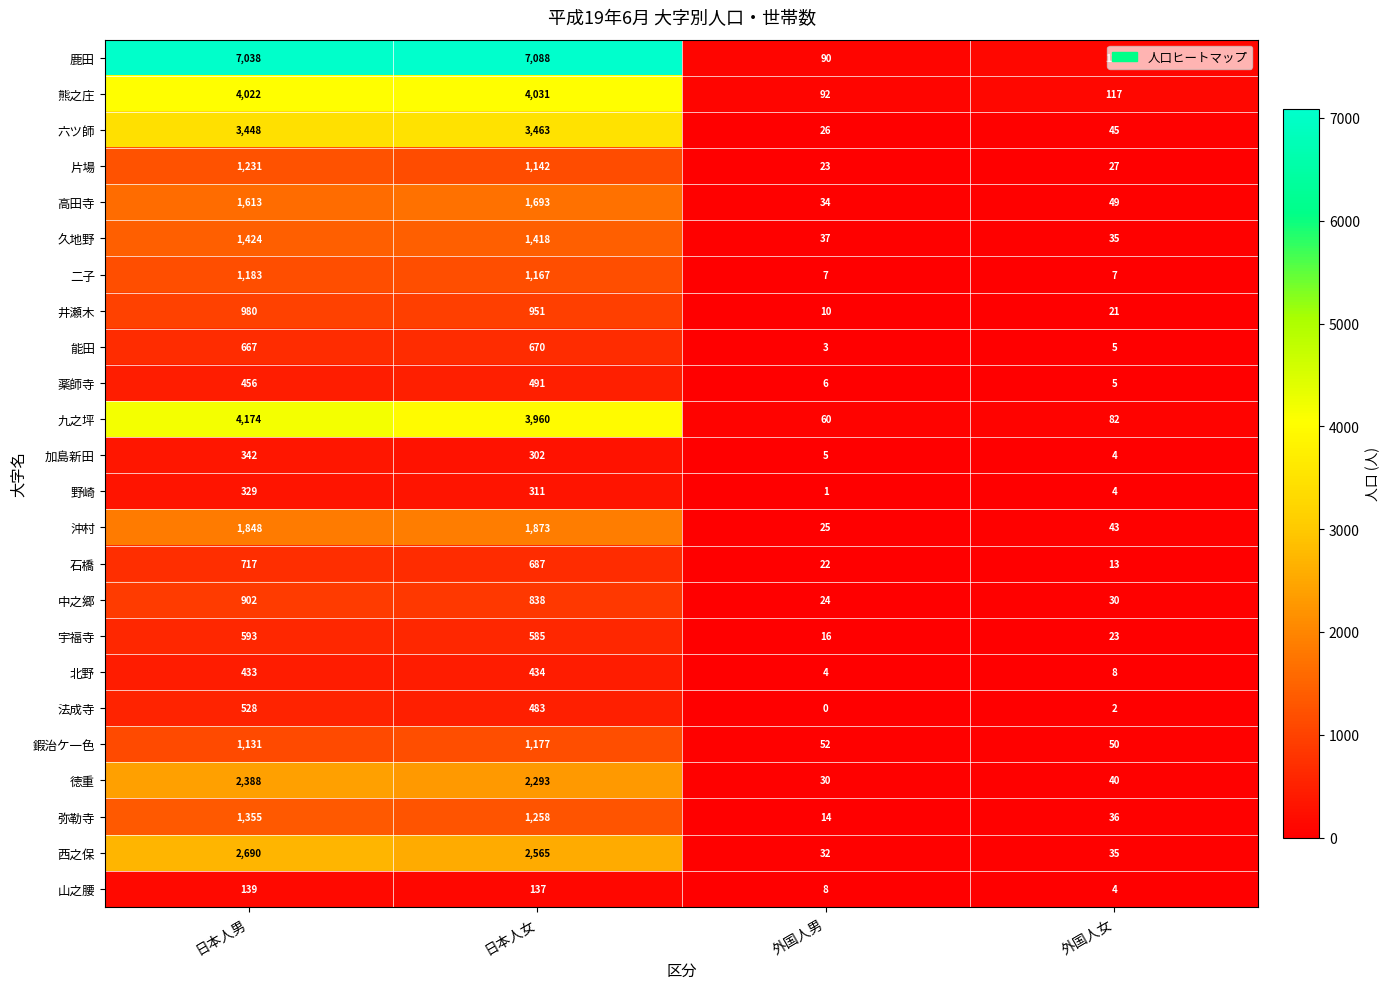

What is the difference between the maximum and second lowest values in the 熊之庄 series?

3914